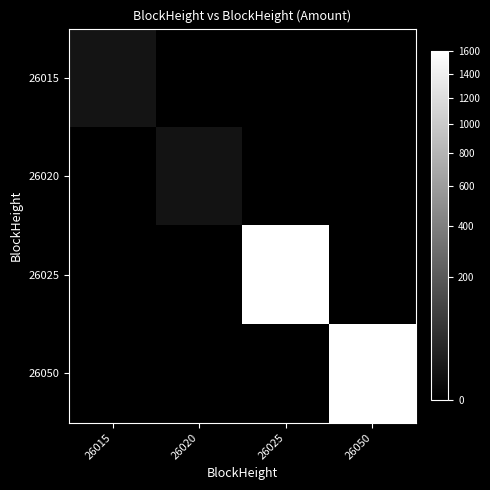

Reading left to right, list all the values displayed in this chart.

26015: 26015=10.0	26020=0.0	26025=0.0	26050=0.0
26020: 26015=0.0	26020=9.0	26025=0.0	26050=0.0
26025: 26015=0.0	26020=0.0	26025=1600.0	26050=0.0
26050: 26015=0.0	26020=0.0	26025=0.0	26050=1600.0